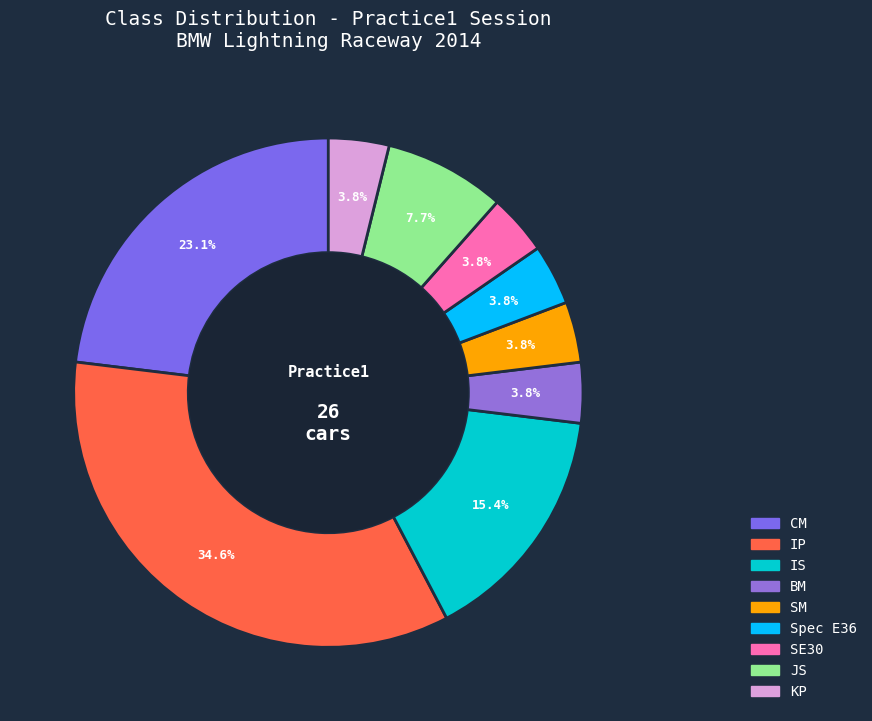

What percentage is the SM slice, to the nearest percent?

4%